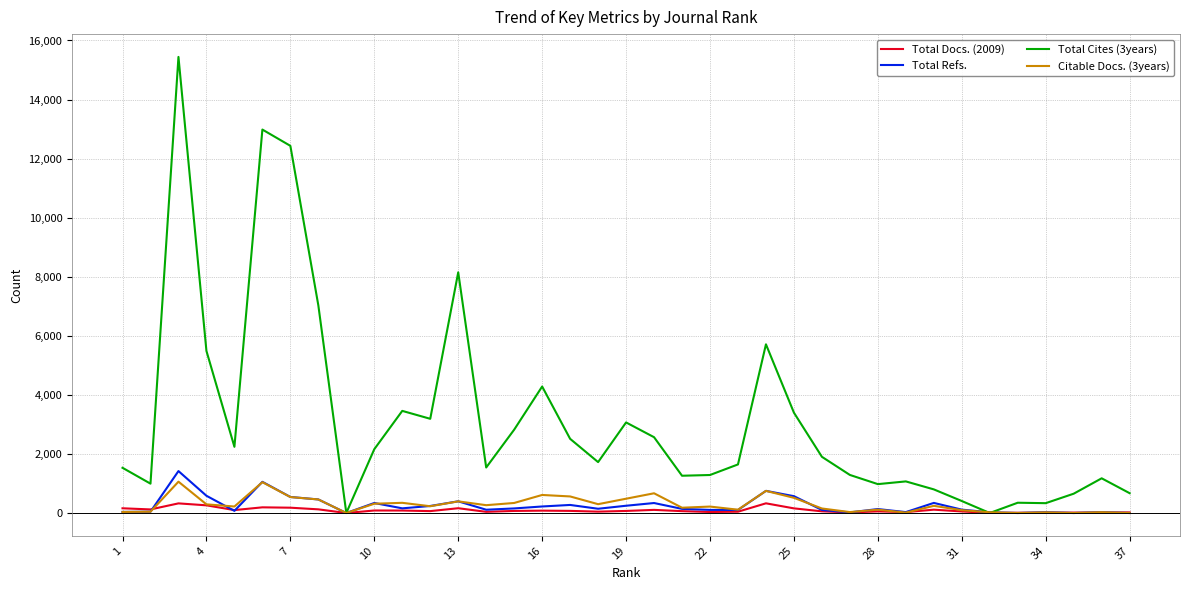

What is the maximum value shown in the chart?

15444